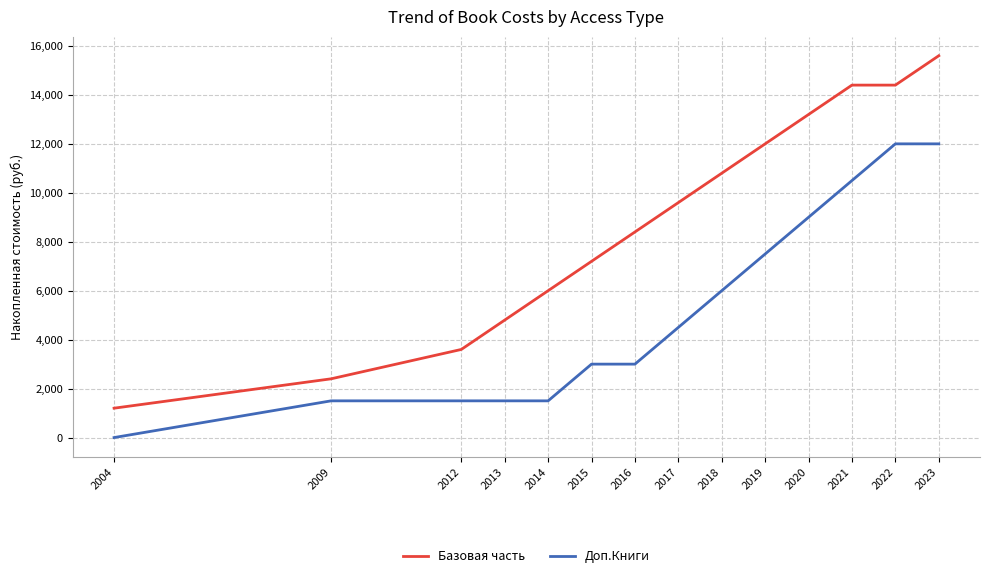

Which series has the widest spread of values?

Базовая часть